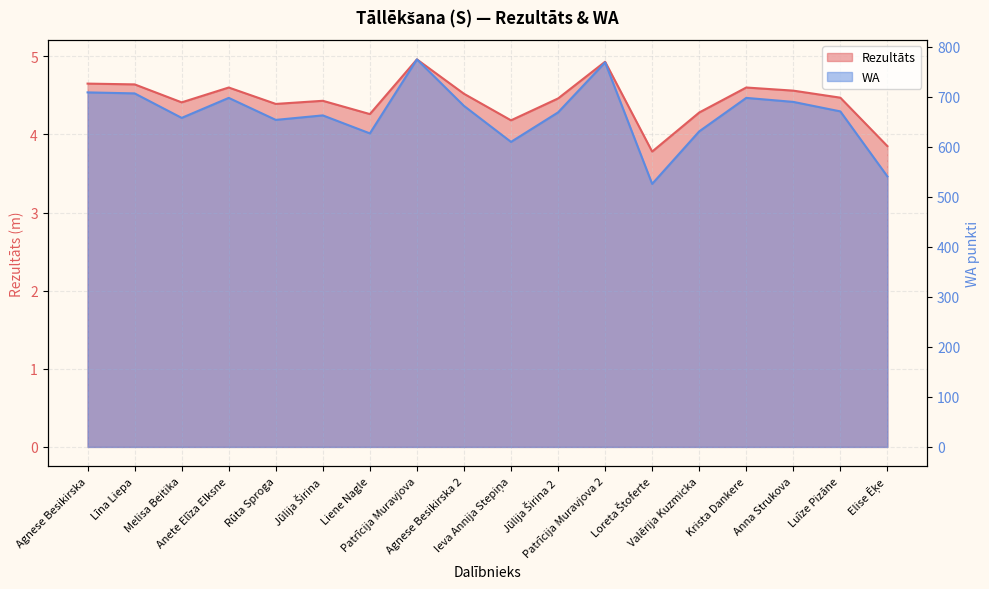

Reading left to right, extract all data points from this chart.

Rezultāts: Agnese Besikirska=4.7	Līna Liepa=4.6	Melisa Beitika=4.4	Anete Elīza Elksne=4.6	Rūta Sproga=4.4	Jūlija Širina=4.4	Liene Nagle=4.3	Patrīcija Muravjova=5.0	Agnese Besikirska 2=4.5	Ieva Annija Stepiņa=4.2	Jūlija Širina 2=4.5	Patrīcija Muravjova 2=4.9	Loreta Štoferte=3.8	Valērija Kuzmicka=4.3	Krista Dankere=4.6	Anna Strukova=4.6	Luīze Pizāne=4.5	Elise Ēķe=3.9
WA: Agnese Besikirska=709.0	Līna Liepa=707.0	Melisa Beitika=658.0	Anete Elīza Elksne=698.0	Rūta Sproga=654.0	Jūlija Širina=663.0	Liene Nagle=627.0	Patrīcija Muravjova=775.0	Agnese Besikirska 2=682.0	Ieva Annija Stepiņa=610.0	Jūlija Širina 2=669.0	Patrīcija Muravjova 2=769.0	Loreta Štoferte=526.0	Valērija Kuzmicka=631.0	Krista Dankere=698.0	Anna Strukova=690.0	Luīze Pizāne=671.0	Elise Ēķe=541.0